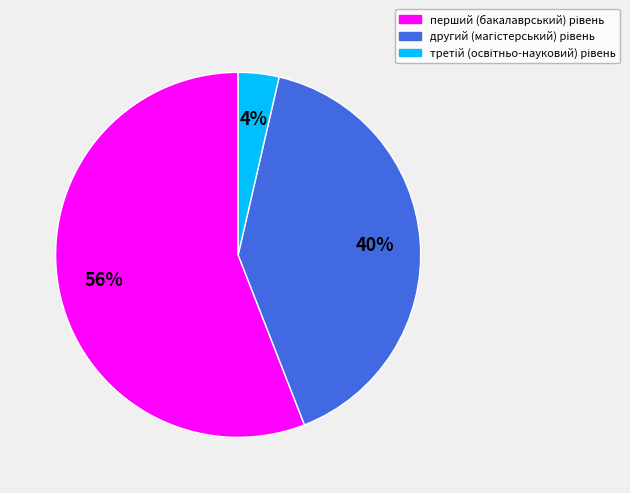

Does any single category account for the majority?

Yes